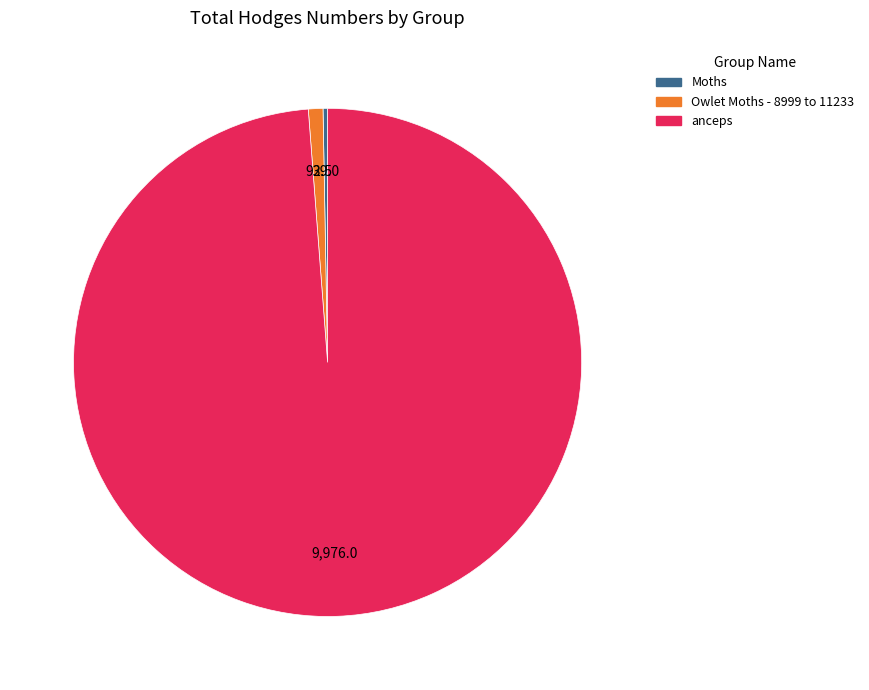

Combined, do anceps and Moths account for over 50%?

Yes